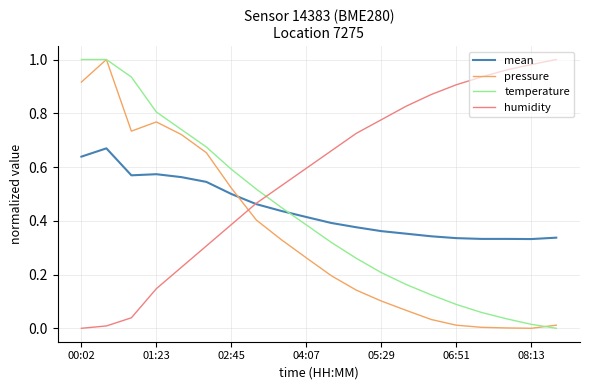

True or false: pressure and mean intersect in this chart.

True